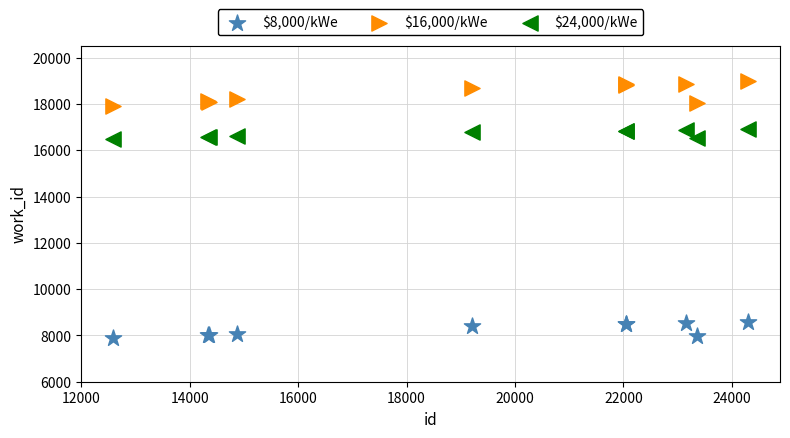

Which series has the widest spread of Y values?

$16,000/kWe